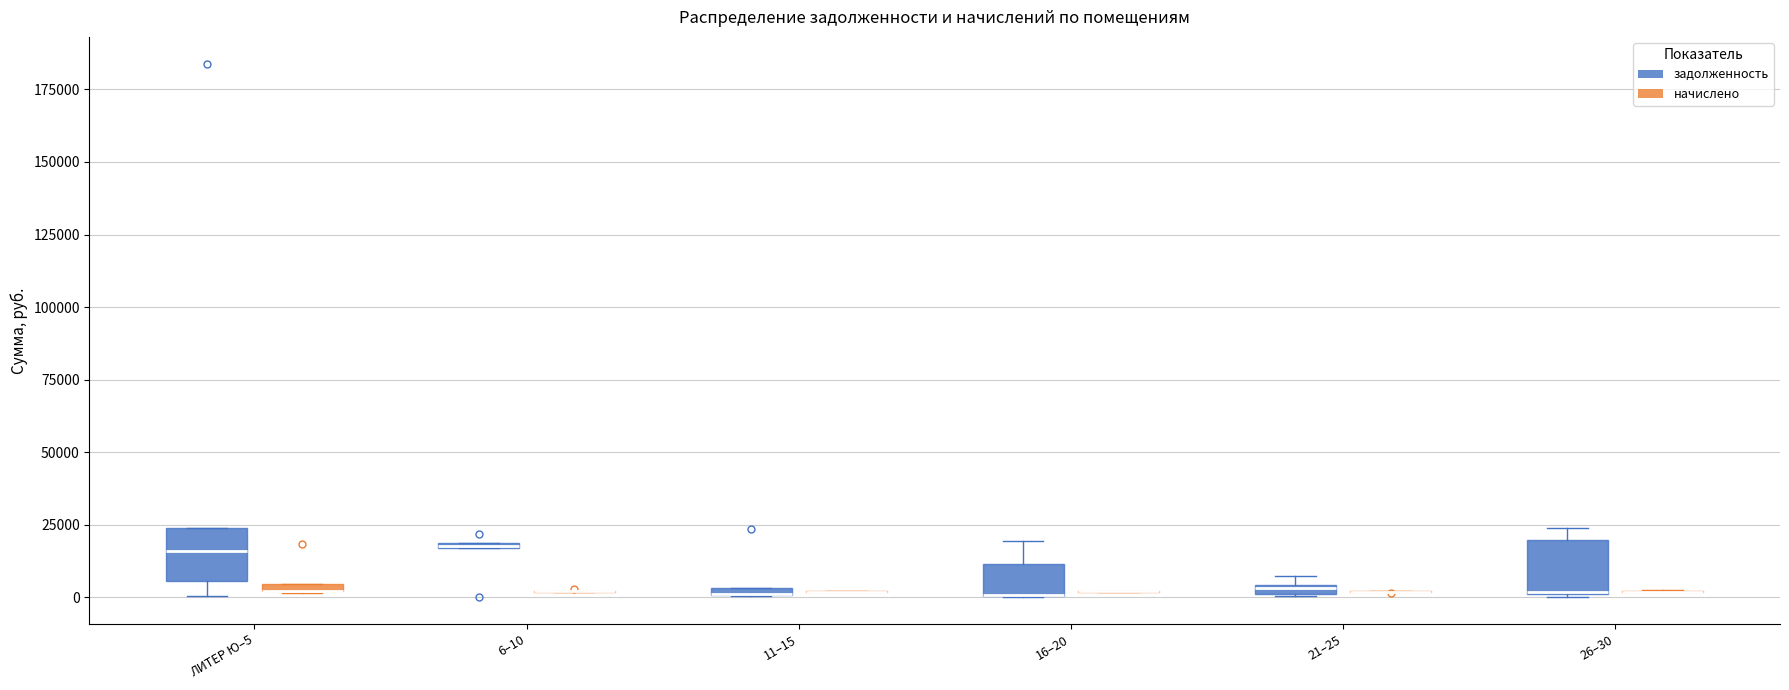

Where is the lower edge of the box for 26–30 (задолженность) on the y-axis? The values are not printed on the chart, so give them approximately, as read against the axis.

0